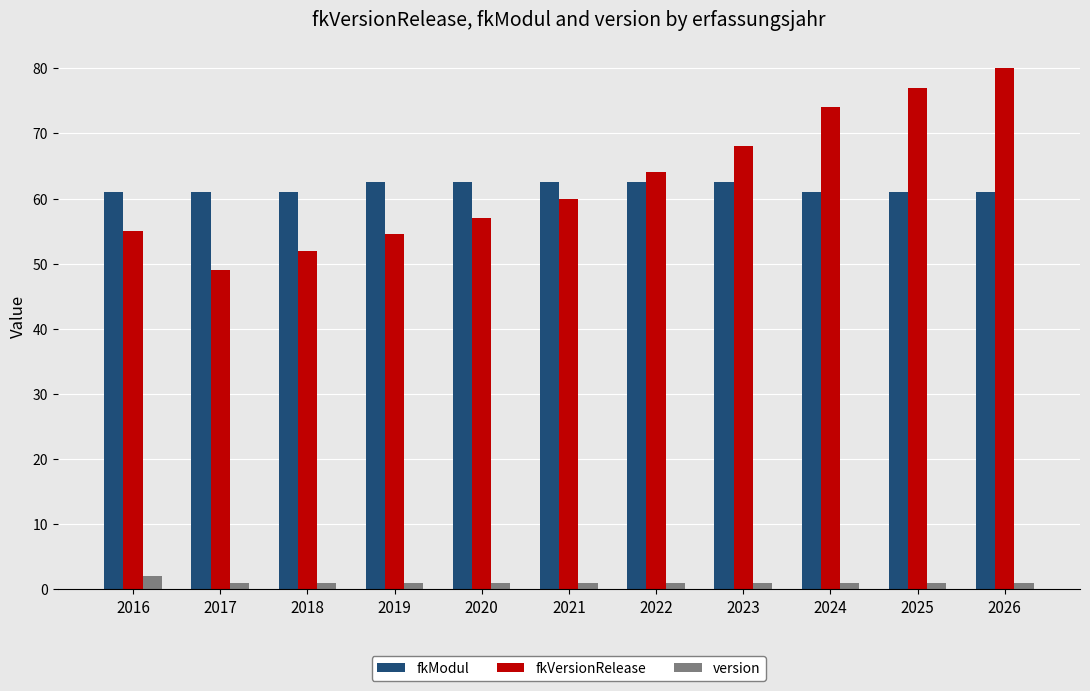

Are the bars grouped side by side (vs. stacked)?

Yes